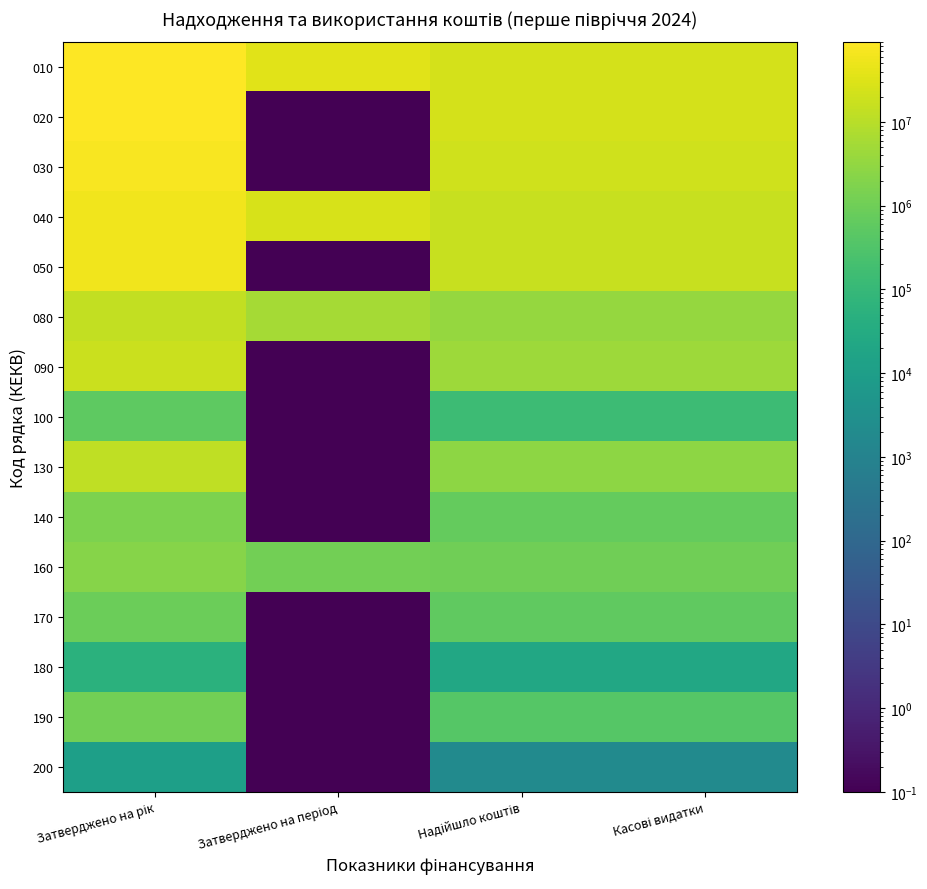

At which category is the sum across all series the highest?

Затверджено на рік